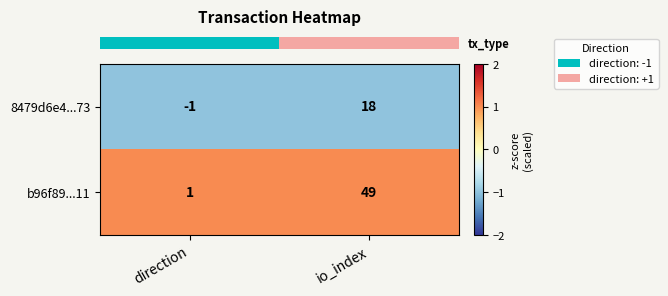

Is it true that b96f89...11 equals 25 at io_index?

False